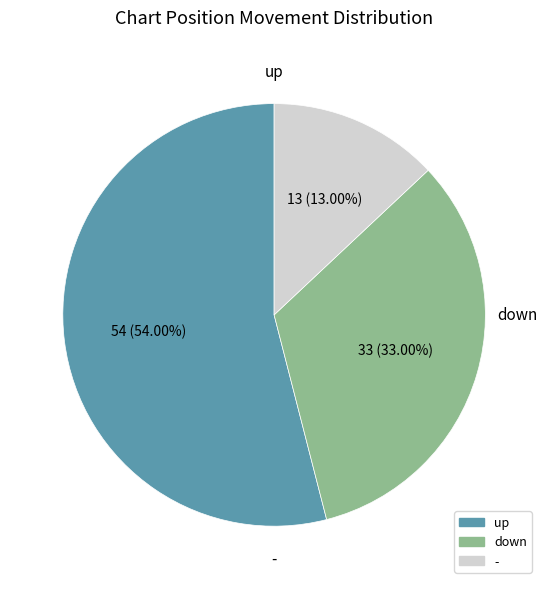

What is the majority slice?

up